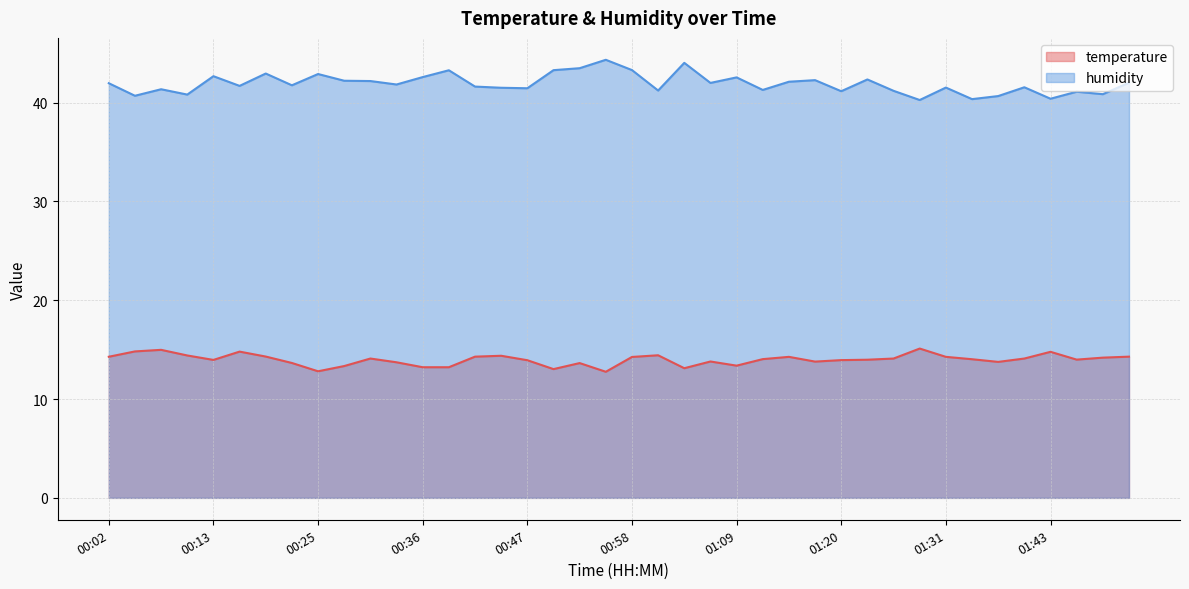

List the series in order of their overall mean, lowest first.

temperature, humidity